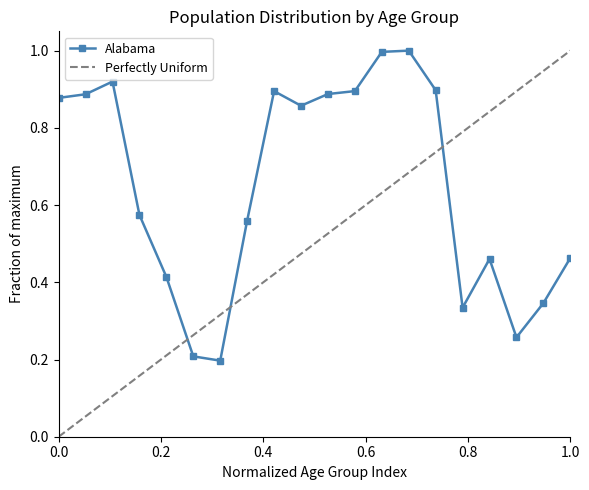

What is the maximum value for Alabama?

1.0